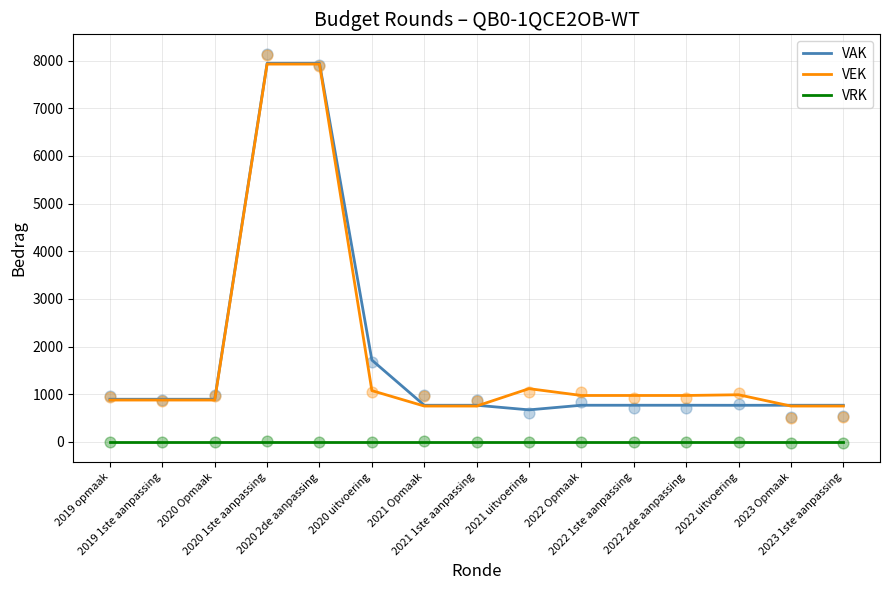

Which series has the largest Y range (max minus min)?

VAK